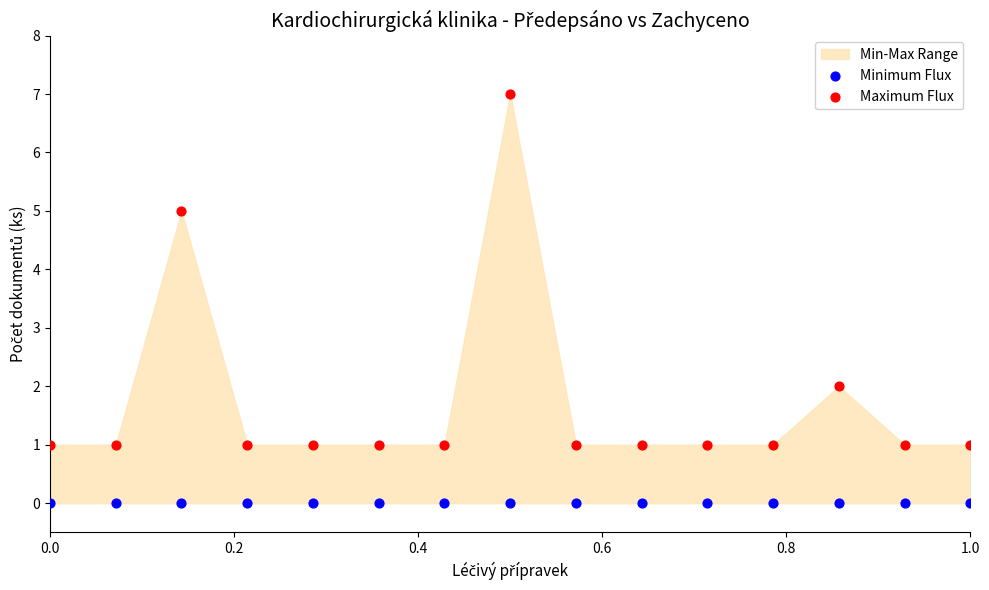

Which series reaches the maximum Y coordinate?

Maximum Flux